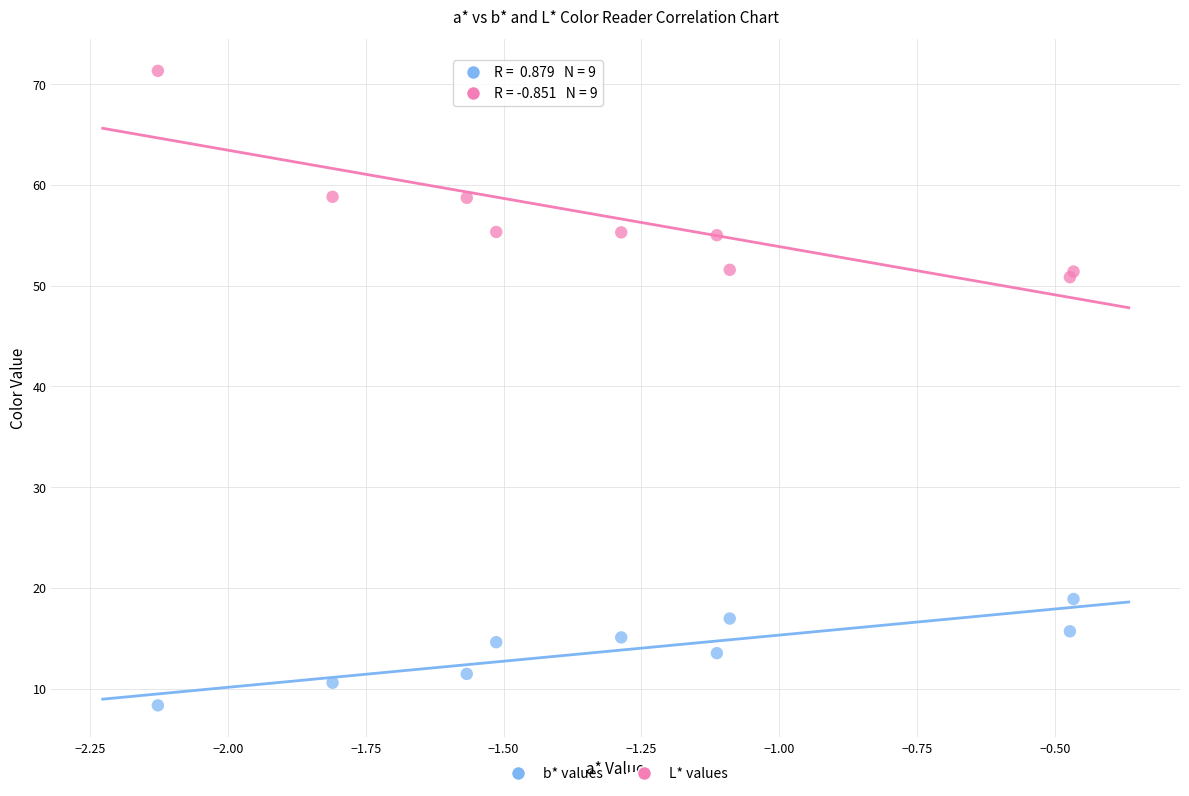

Which series reaches the maximum Y coordinate?

L* values